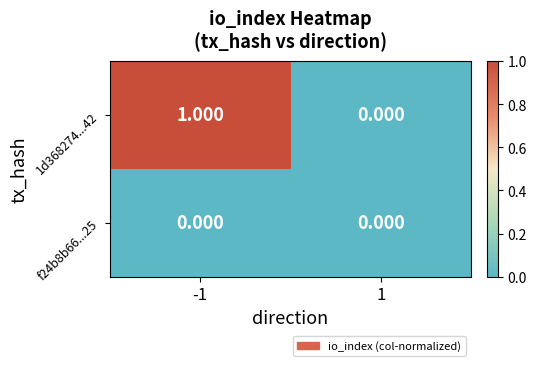

What is the maximum value shown in the chart?

1